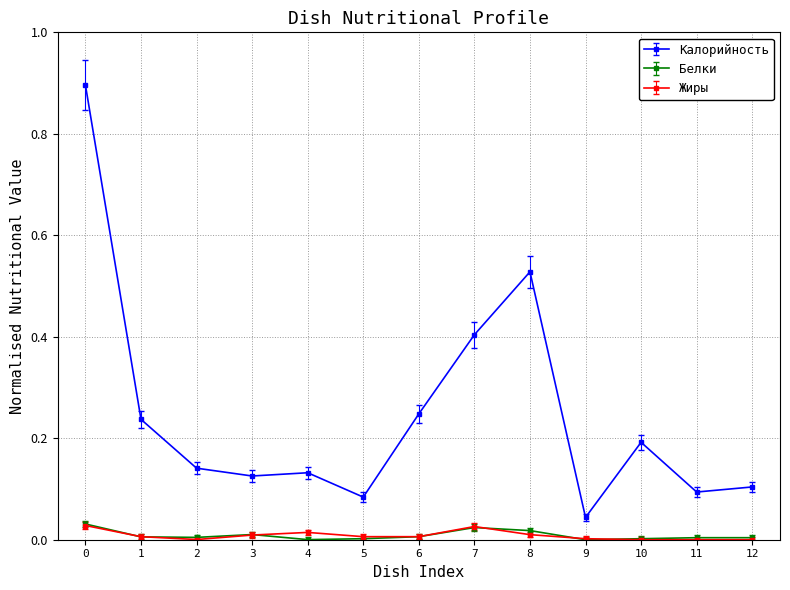

Which series has the widest spread of values?

Калорийность